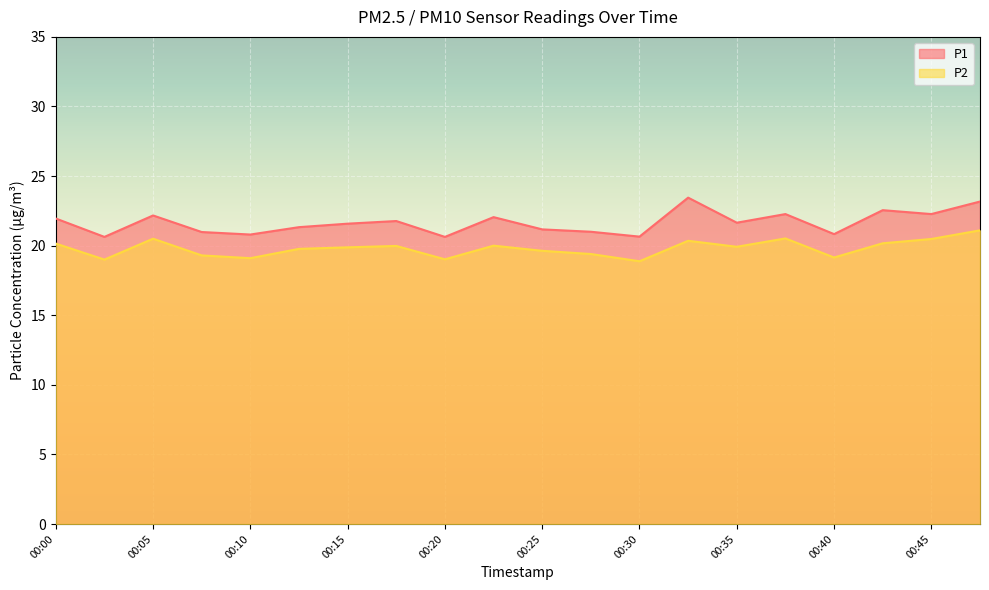

At how many categories does at least one series exceed 22?

7